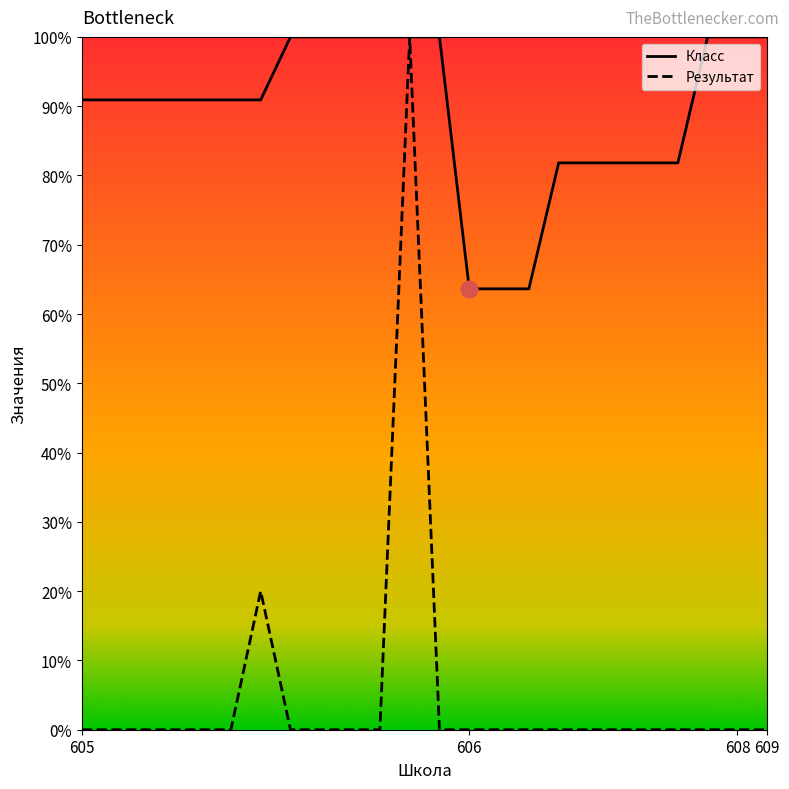

List the series in order of their overall mean, highest first.

Класс, Результат